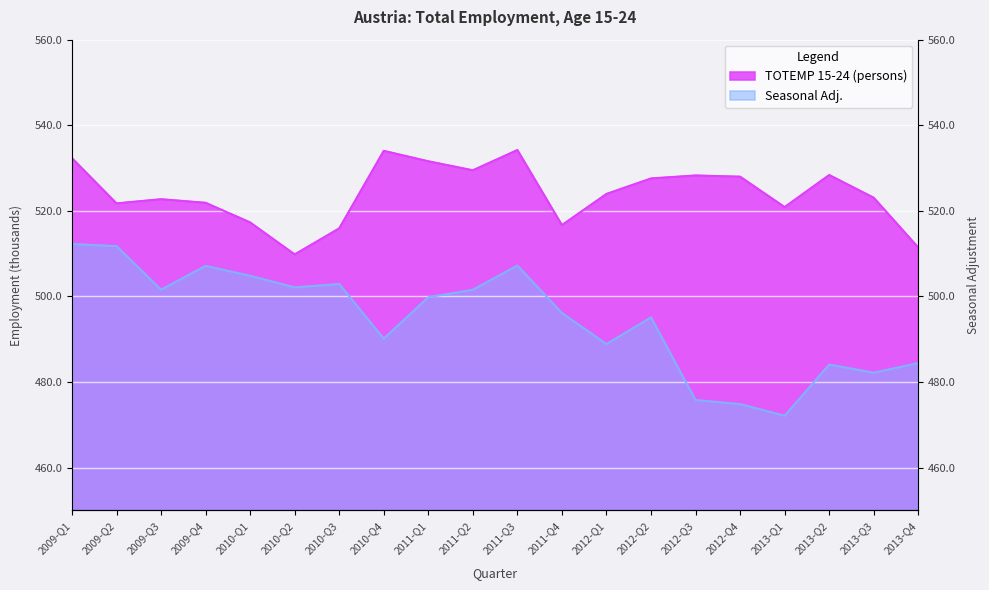

Which series changed the most between 2011-Q2 and 2013-Q4?

TOTEMP 15-24 (persons)